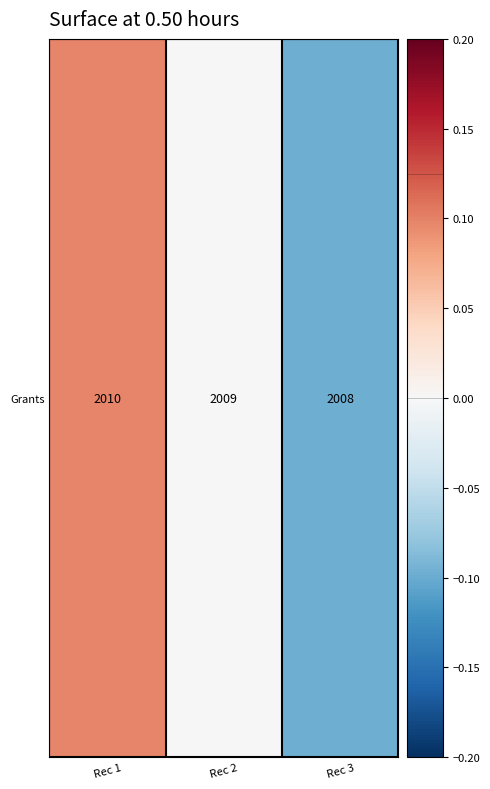

What is the difference between the maximum and second lowest values?

0.1